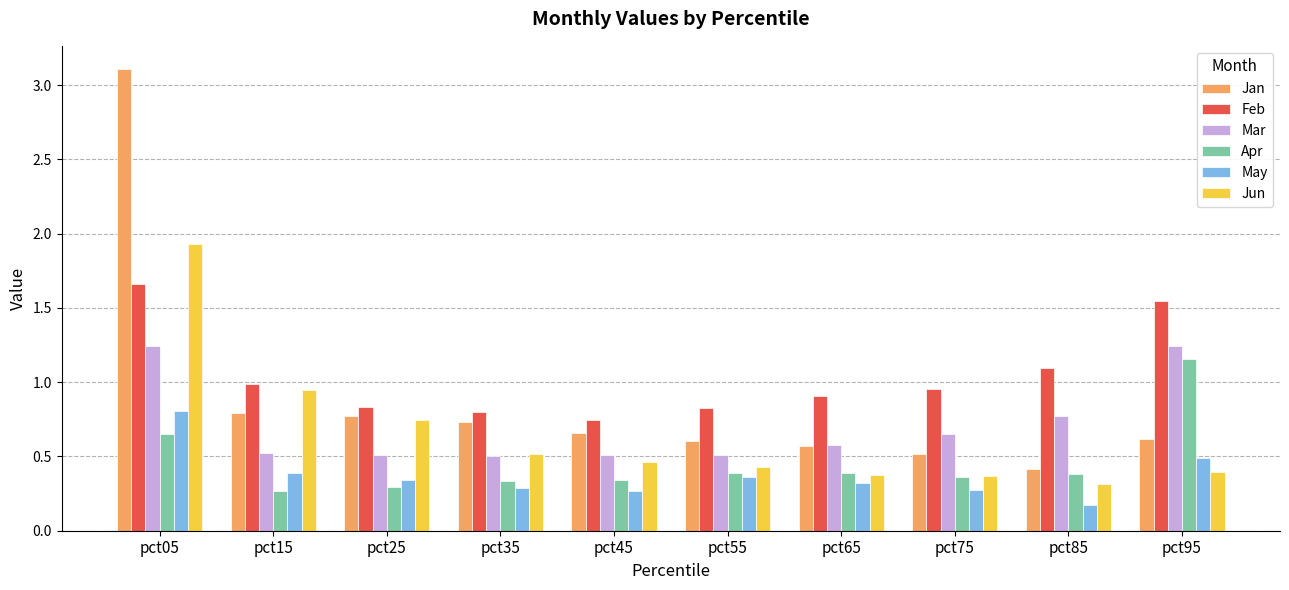

Which series has the widest spread of values?

Jan